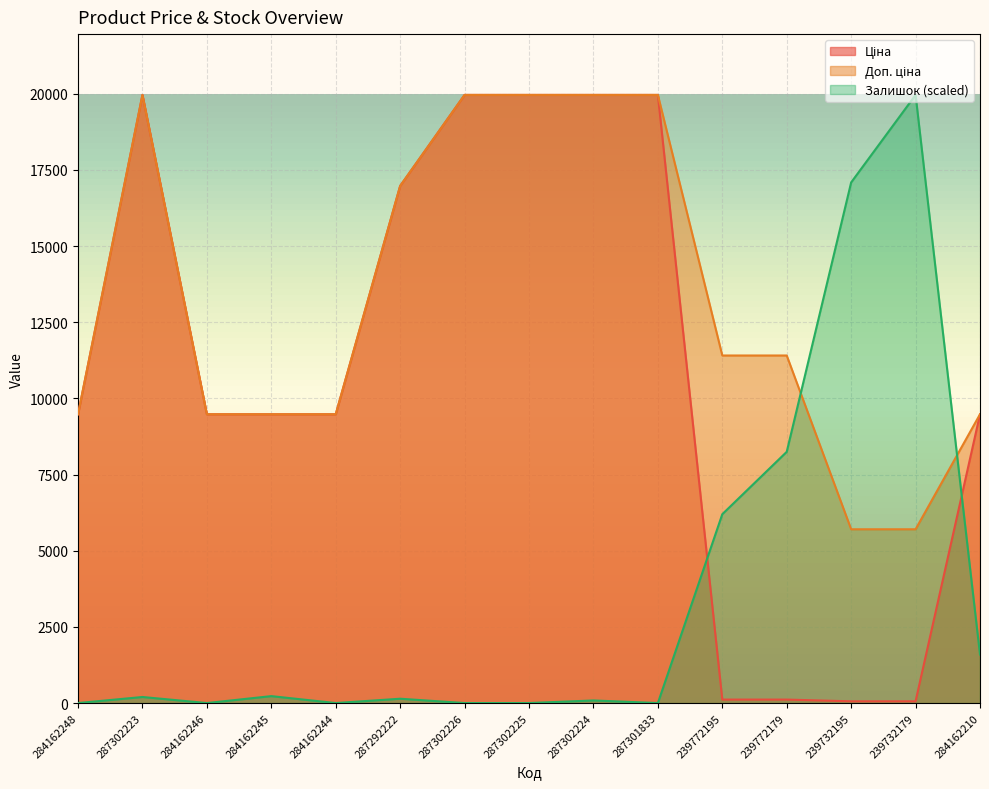

True or false: Ціна and Залишок intersect in this chart.

True